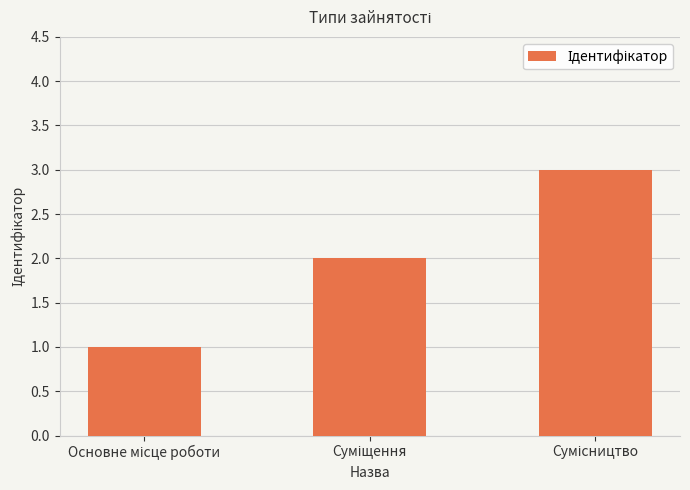

What is the maximum value shown in the chart?

3